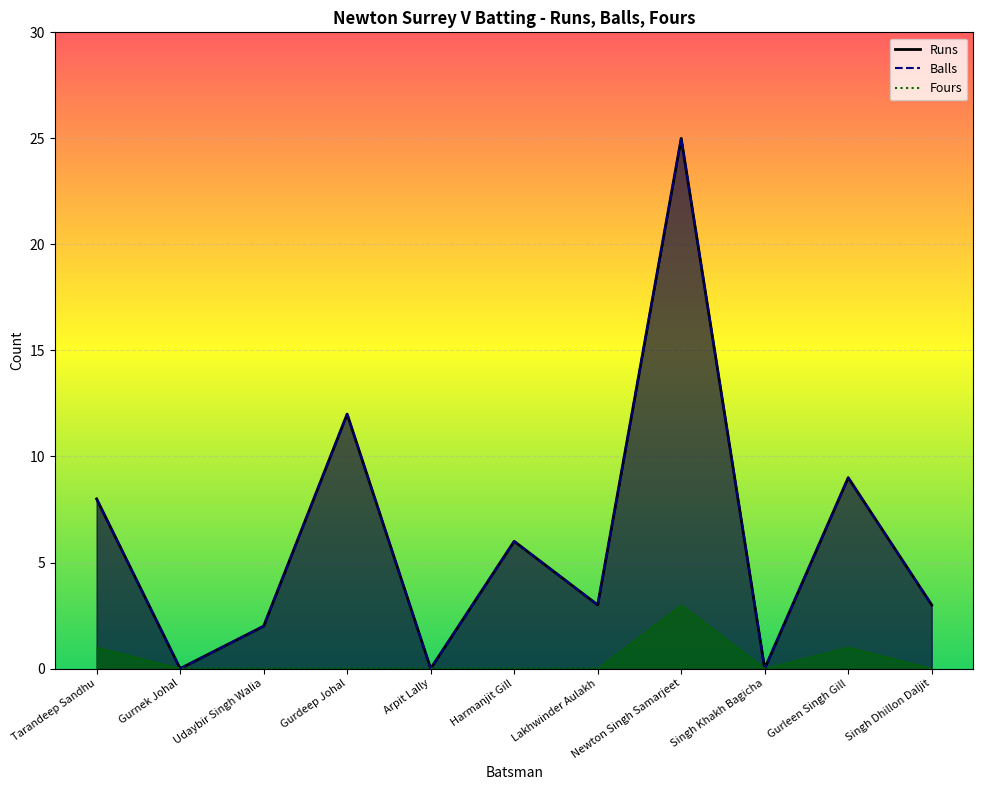

What is the label of the 6th point from the right?

Harmanjit Gill